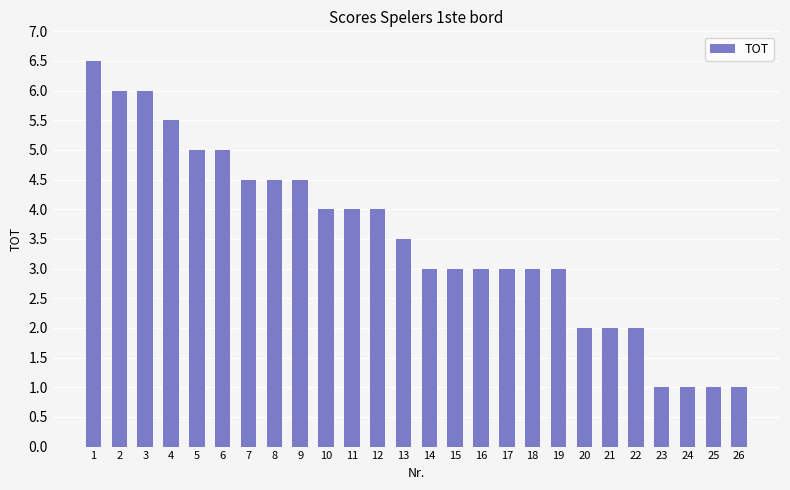

What is the difference between the values at 2 and 15?

3.0